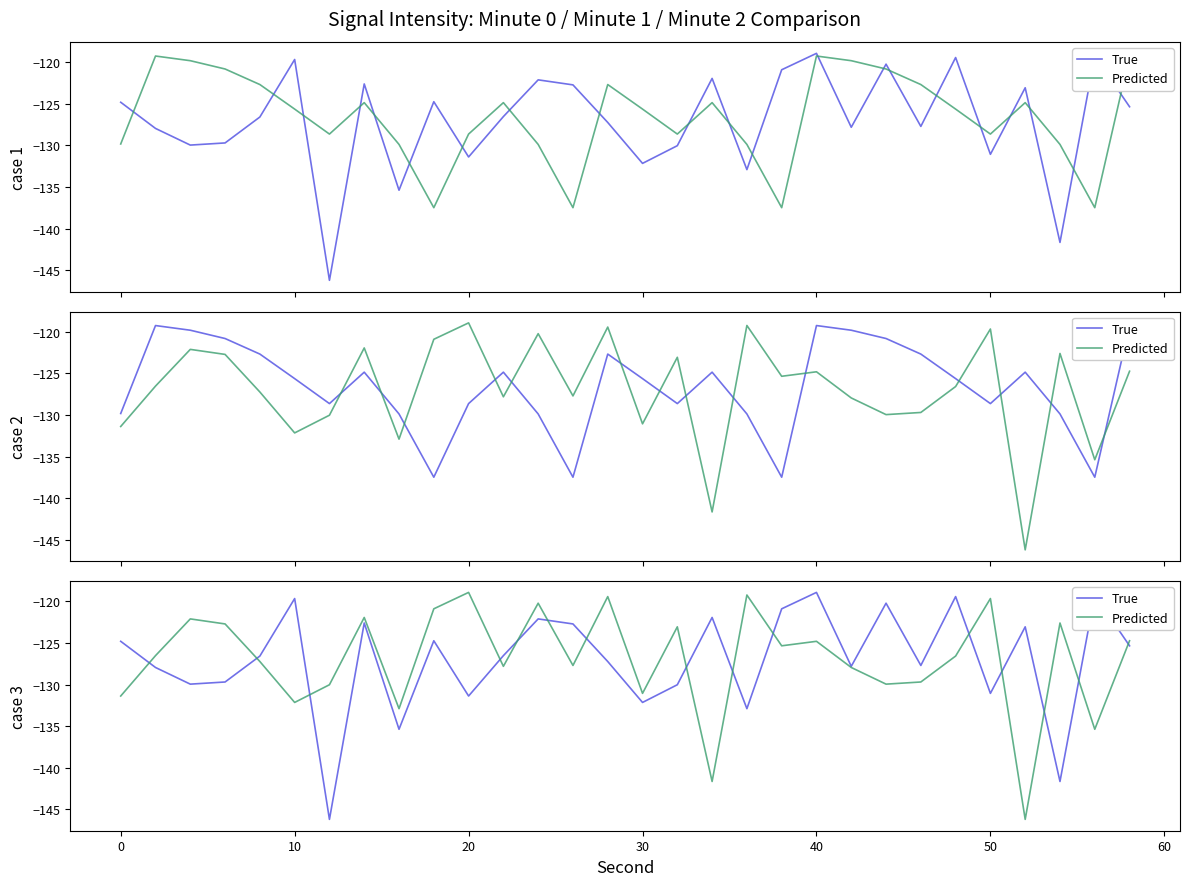

In Predicted, how many points are lower than both neighbors (excluding endpoints)?

10